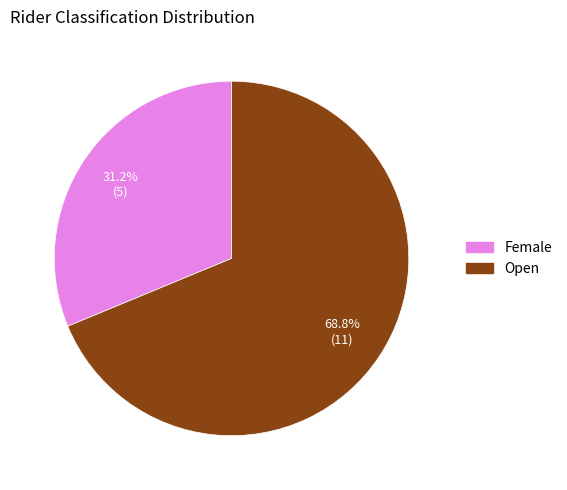

The Open slice represents 63% of the pie. True or false?

False